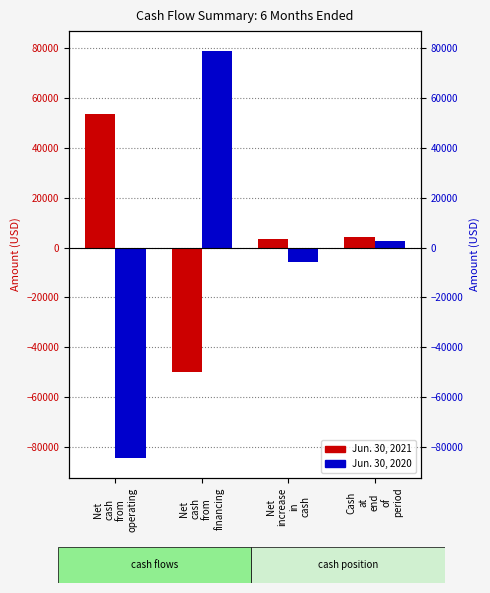

Is it true that Jun. 30, 2020 equals -5615 at Net
increase
in
cash?

True